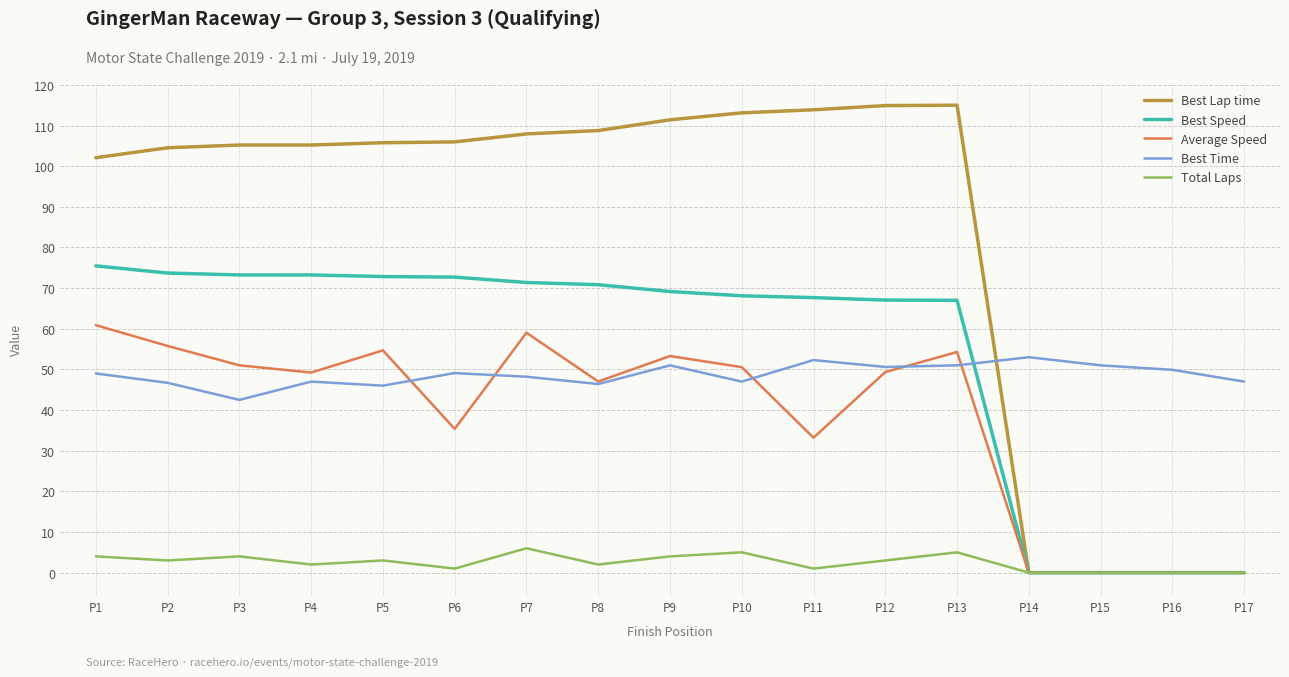

The Best Time series shows 70.1 at P6. True or false?

False